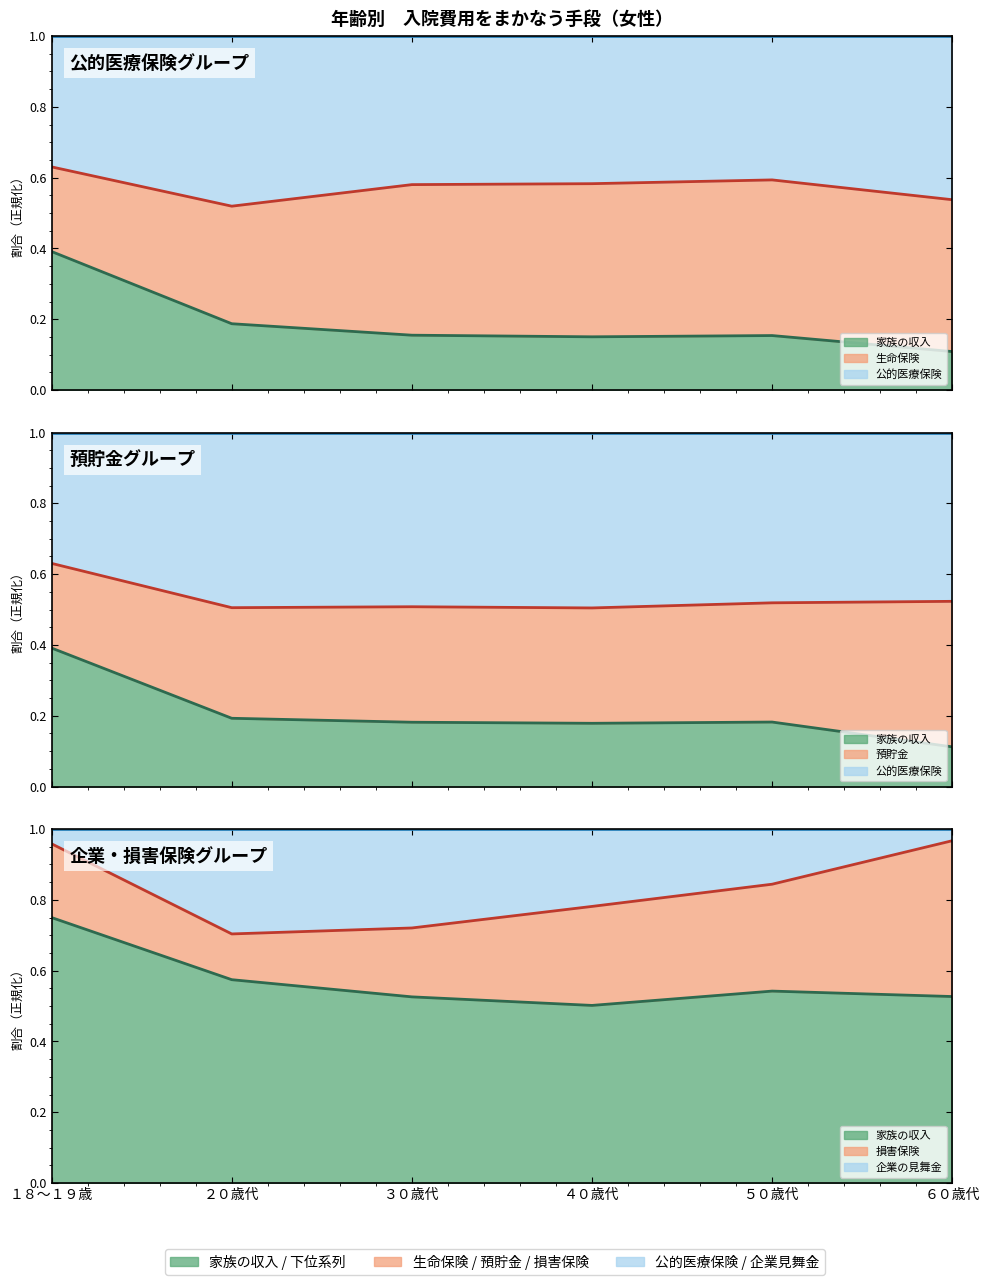

Which series changed the most between ２０歳代 and ３０歳代?

企業の見舞金や休業補償